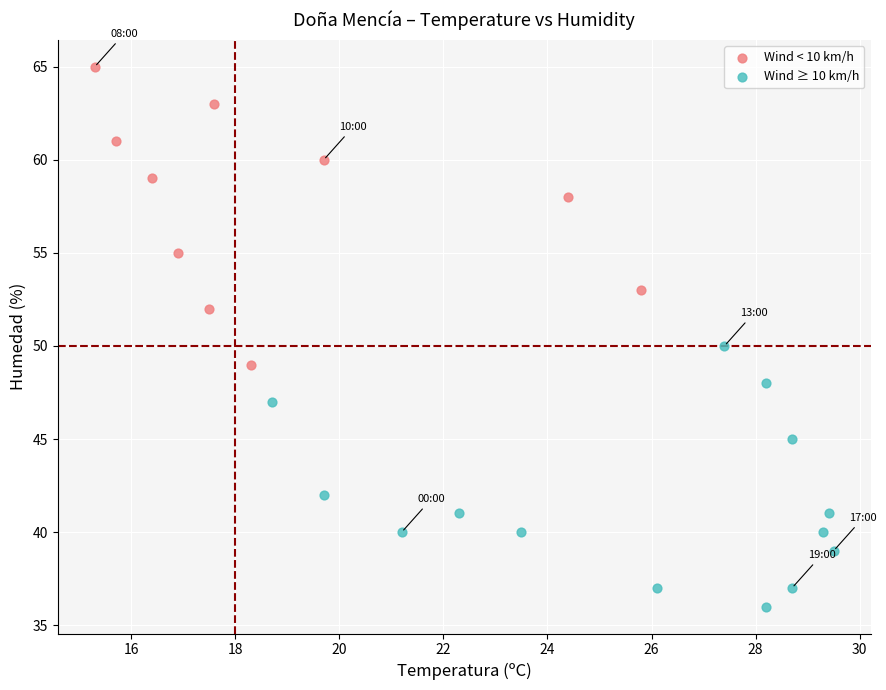

Which series has the widest spread of Y values?

Wind < 10 km/h